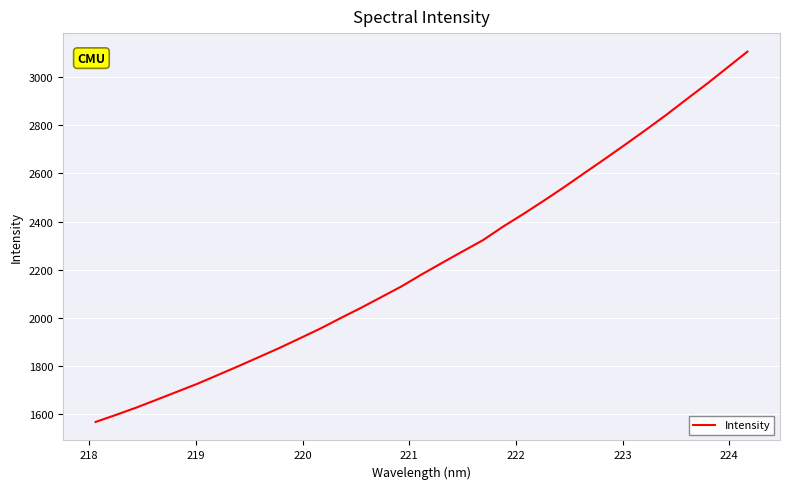

What is the greatest value displayed?

3105.8